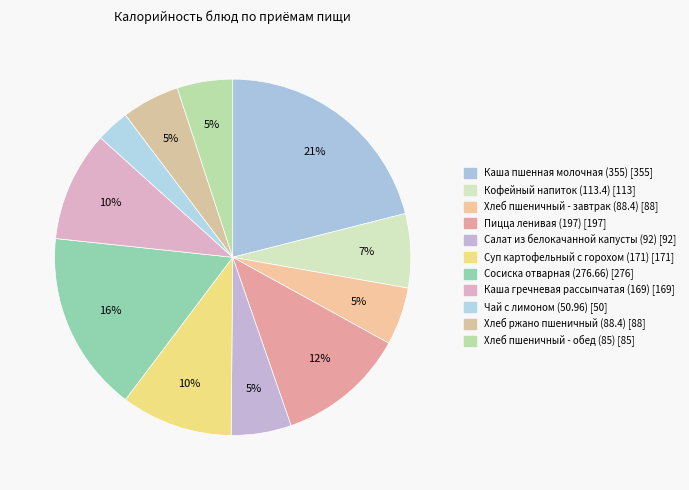

To the nearest percent, what is the difference between the Каша гречневая рассыпчатая (169) and Хлеб пшеничный - завтрак (88.4) slice percentages?

5%